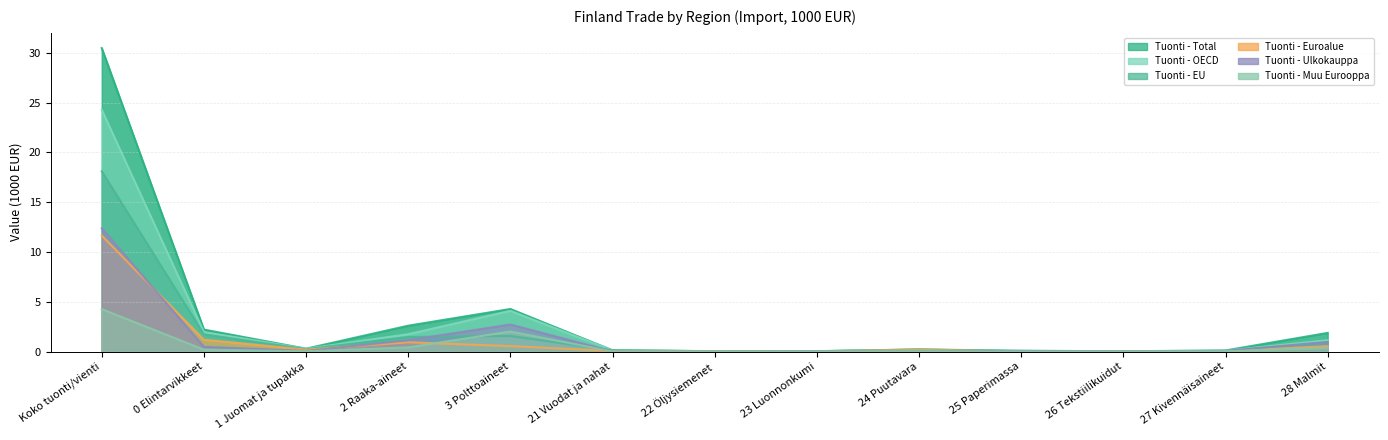

Where is the first local minimum for Tuonti - Total?

1 Juomat ja tupakka